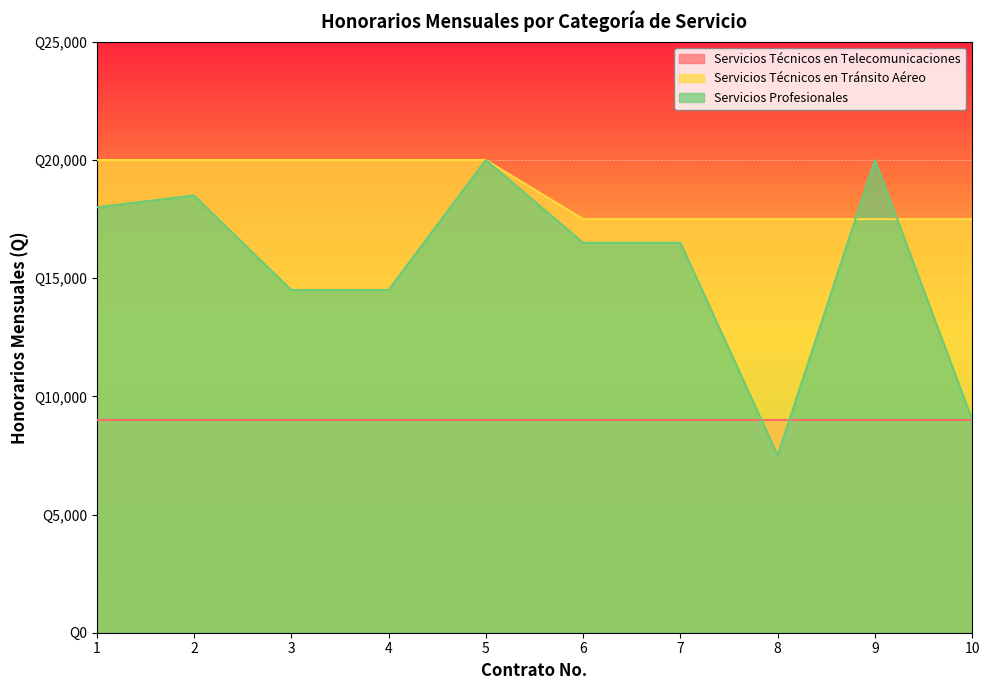

Between 3 and 10, which is larger?

3